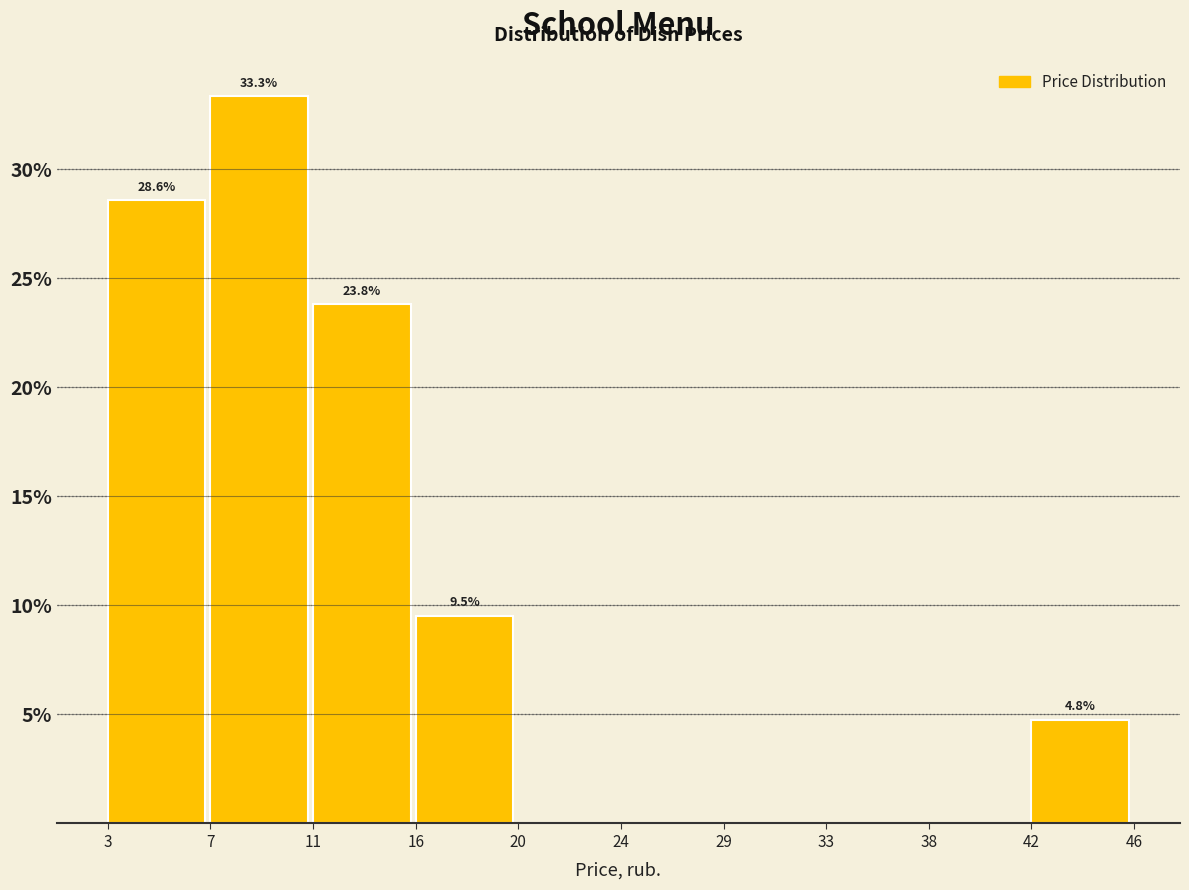

Which range on the x-axis has the tallest bar?

7 to 11